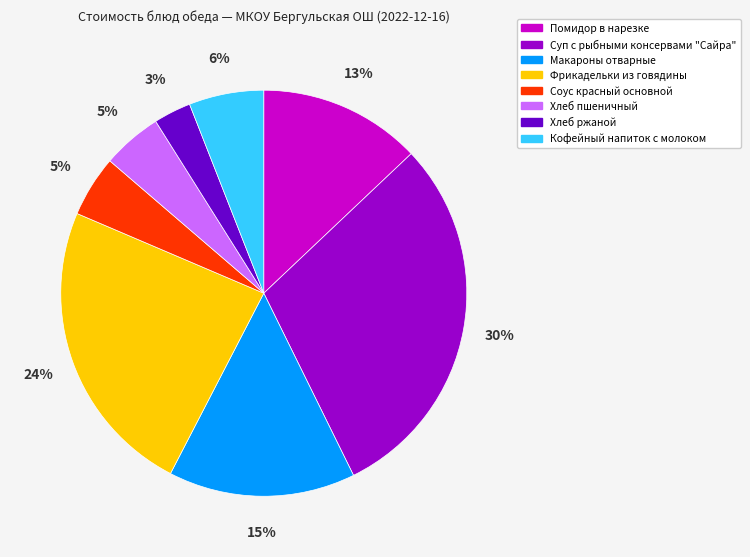

Does Кофейный напиток с молоком represent more than half of the total?

No